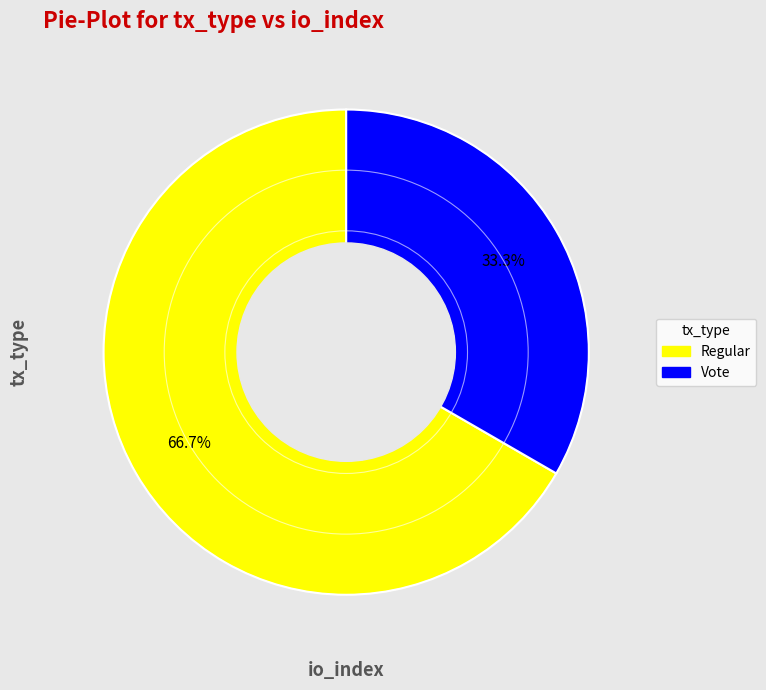

How many segments does this pie chart have?

2